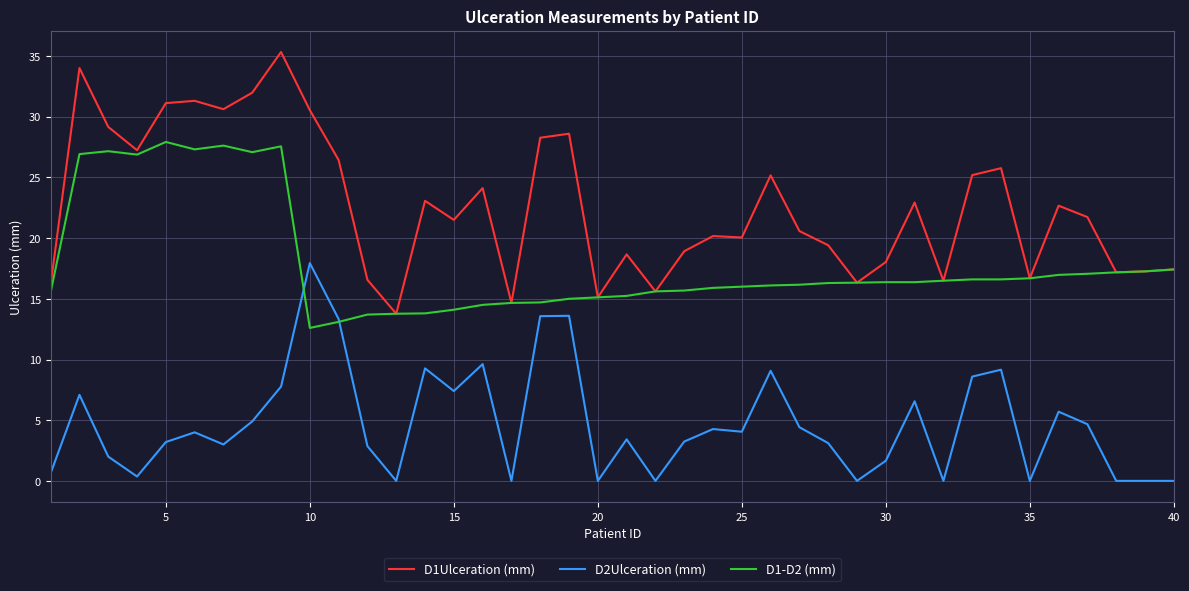

Rank the series by their average value, from highest to lowest.

D1Ulceration (mm), D1-D2 (mm), D2Ulceration (mm)